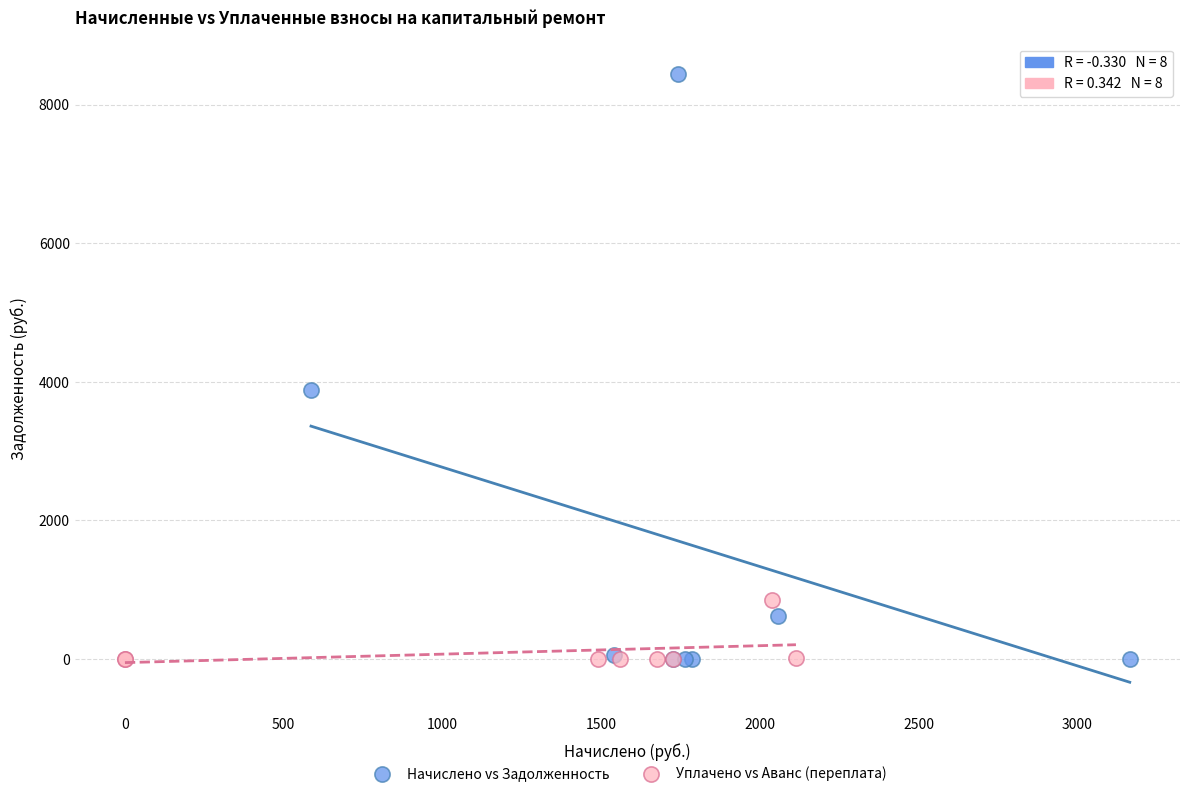

Which series reaches the maximum Y coordinate?

Начислено vs Задолженность